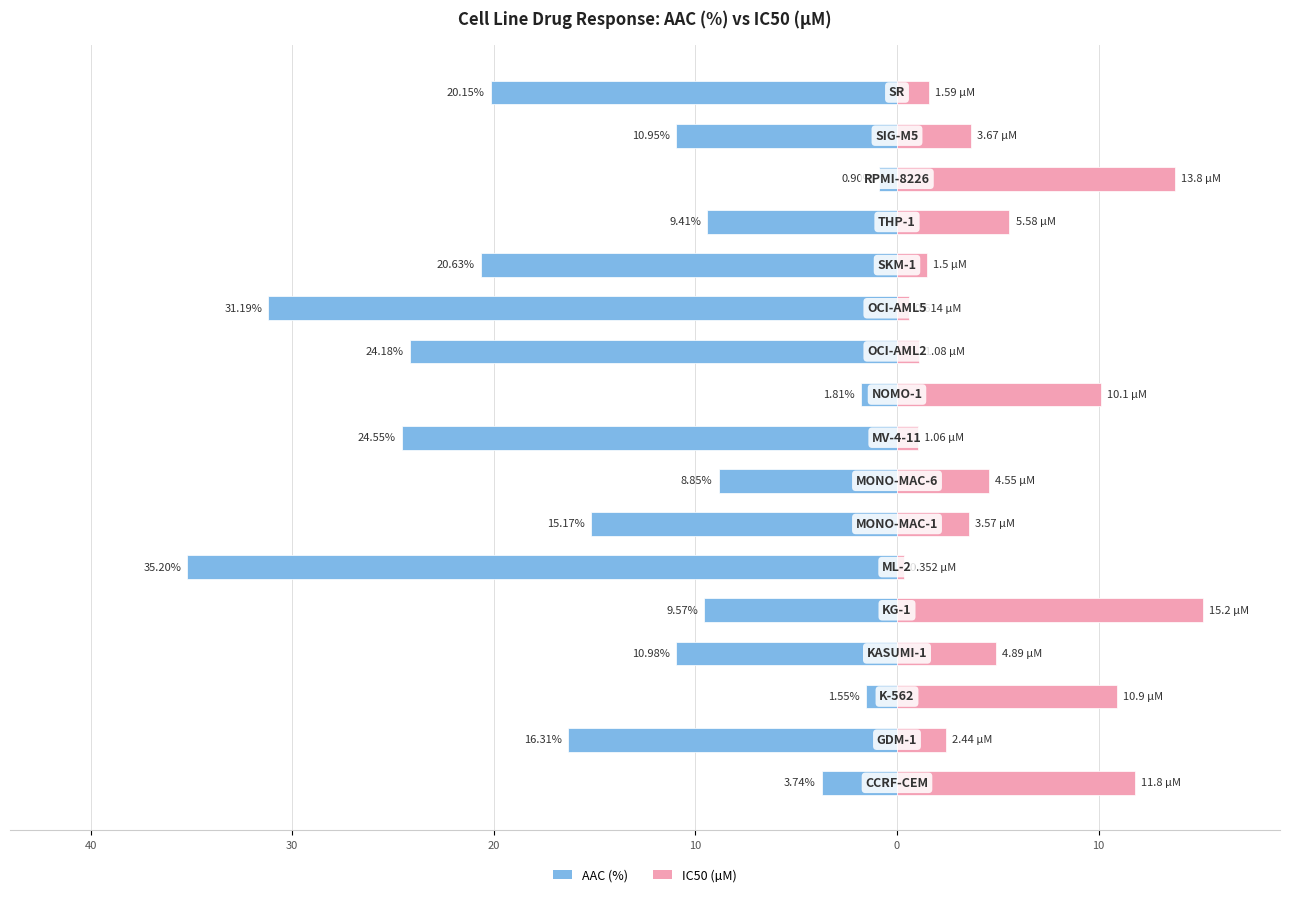

Count the number of categories in the chart.

17